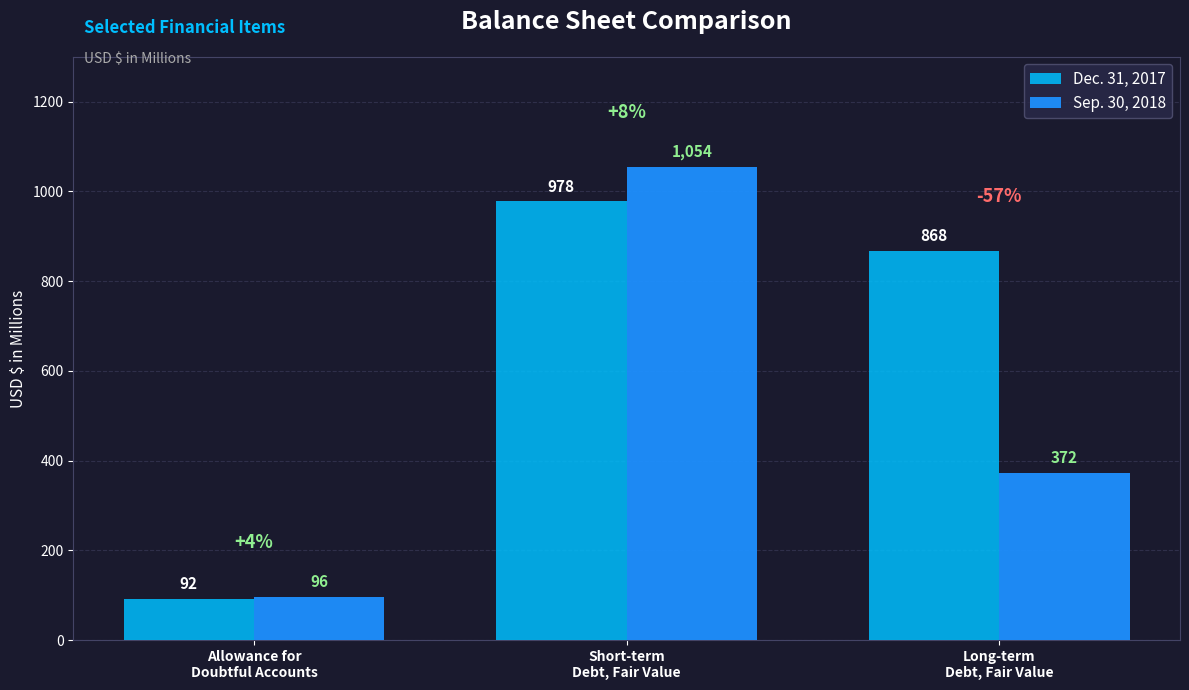

Read the Sep. 30, 2018 value at Long-term
Debt, Fair Value.

372